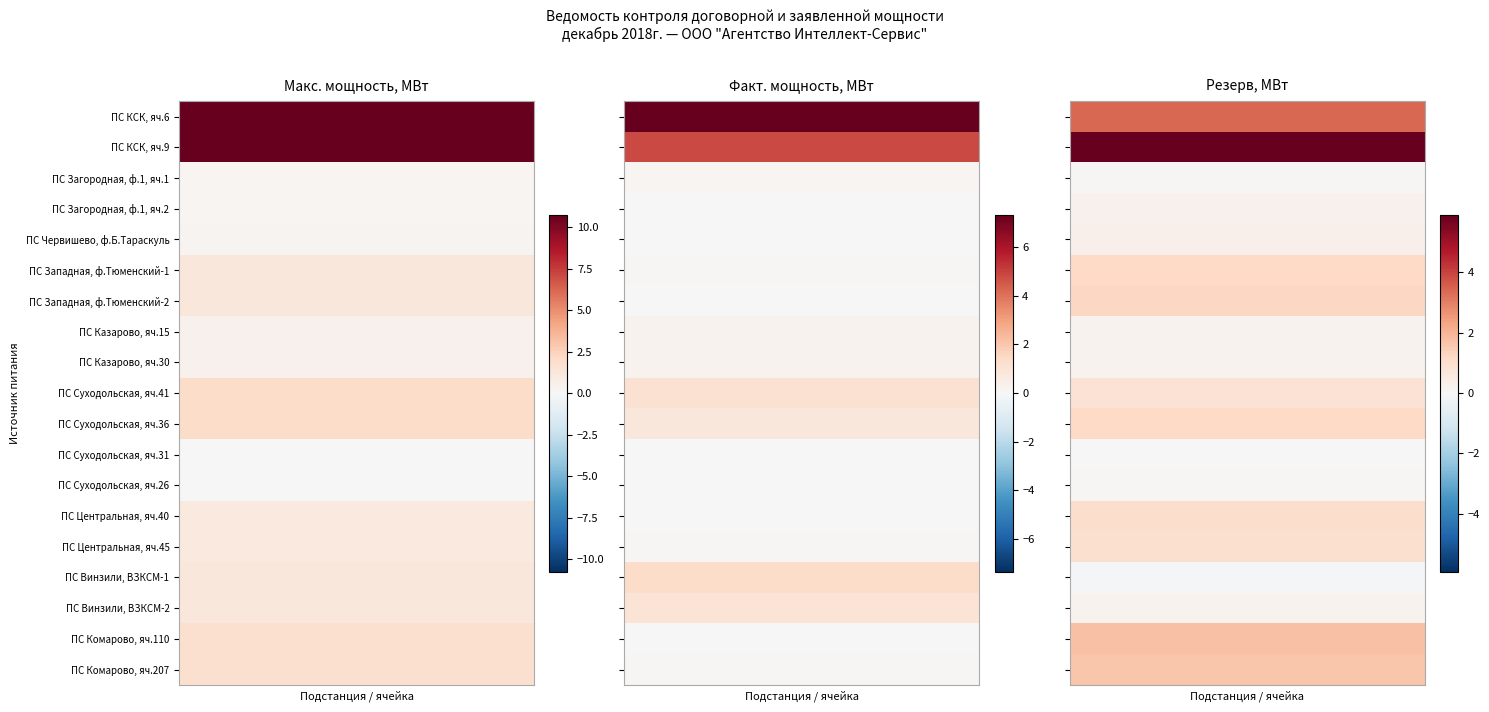

What is the sum of all ПС Суходольская, яч.41 values?

4.0